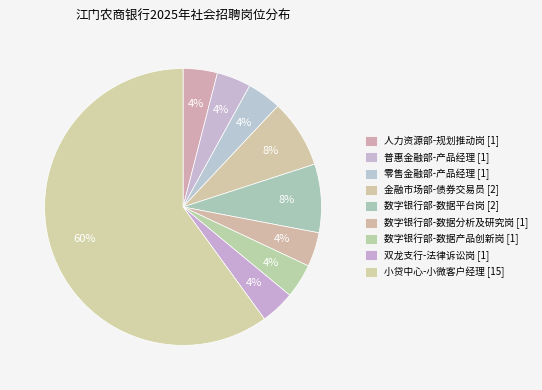

True or false: 数字银行部-数据产品创新岗 [1] accounts for 1% of the total.

False